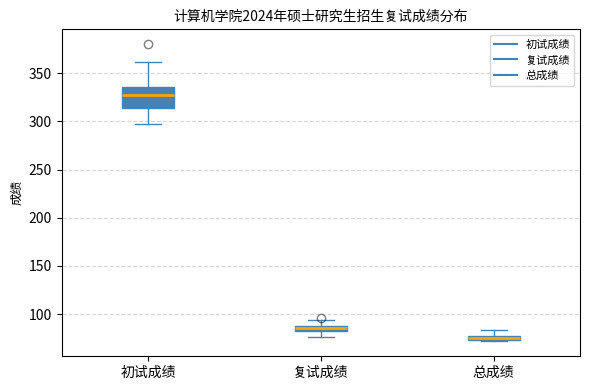

Comparing the boxes themselves (not the whiskers), which one is the tallest?

初试成绩